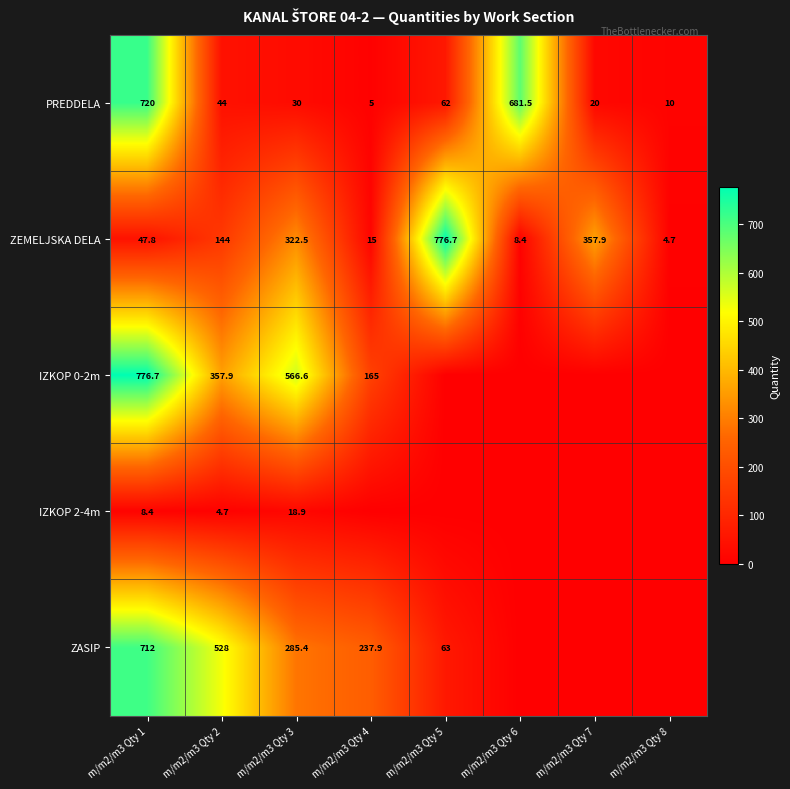

How many data points in PREDDELA are less than 44?

4